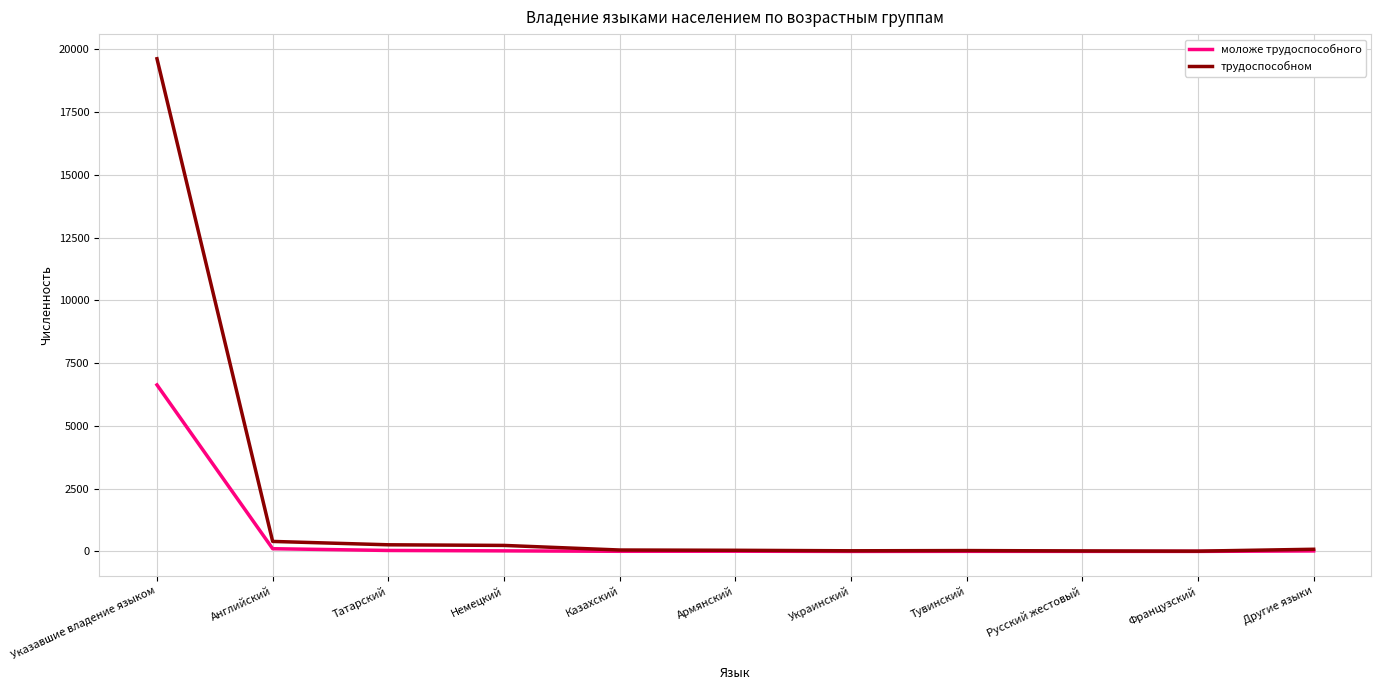

What is the maximum value shown in the chart?

19619